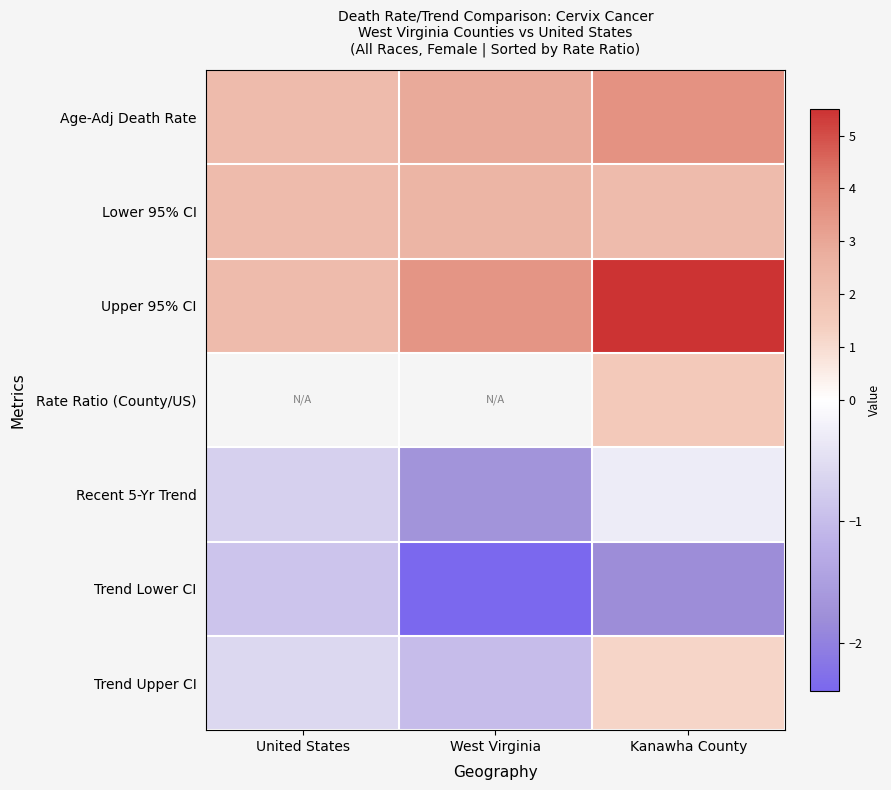

What is the highest value of the Lower 95% CI series?

2.5